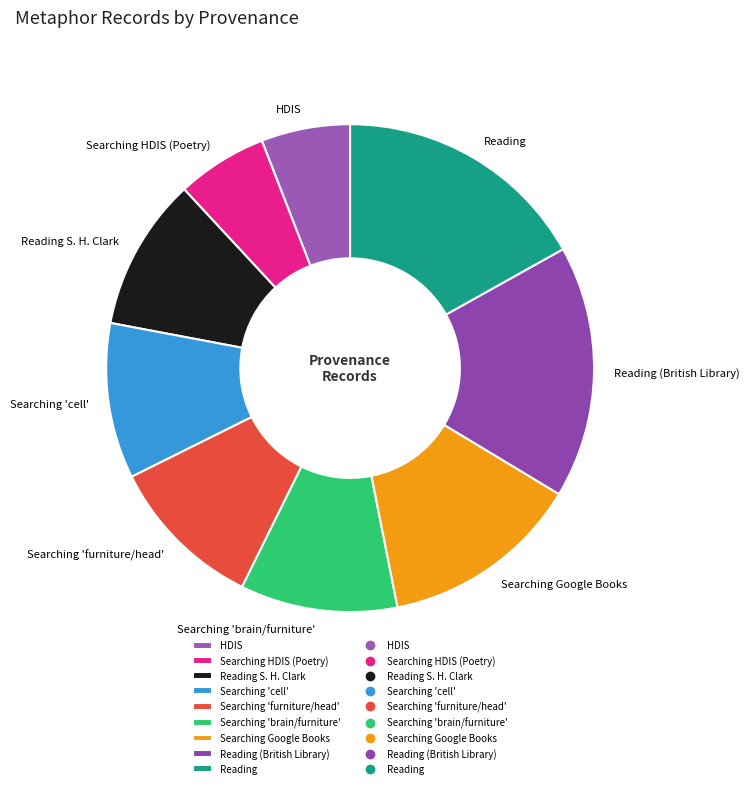

Combined, do Searching 'brain/furniture' and Reading S. H. Clark account for over 50%?

No